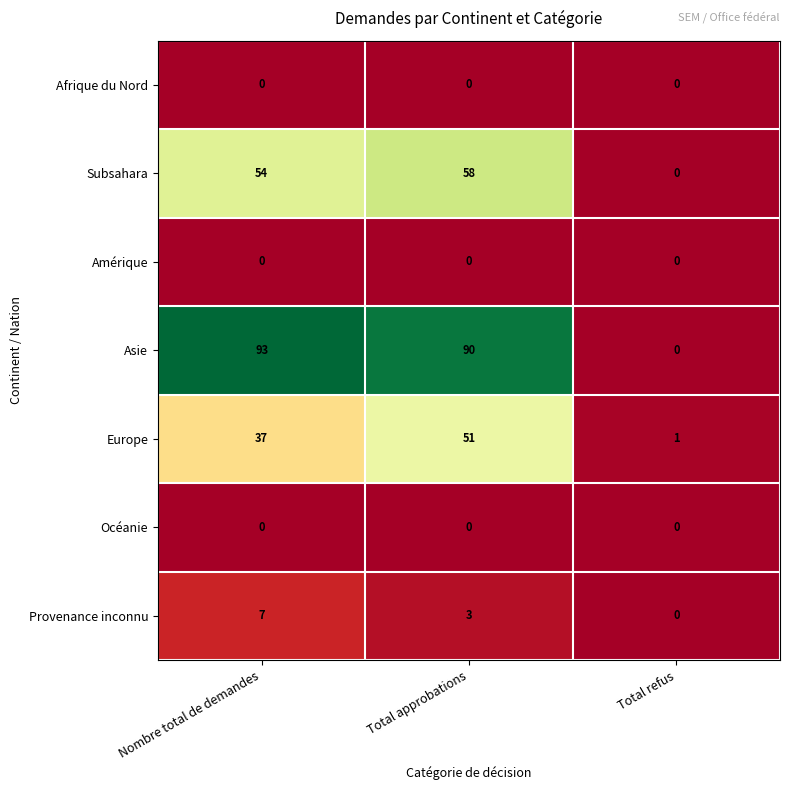

What is the average value of the Europe series?

30